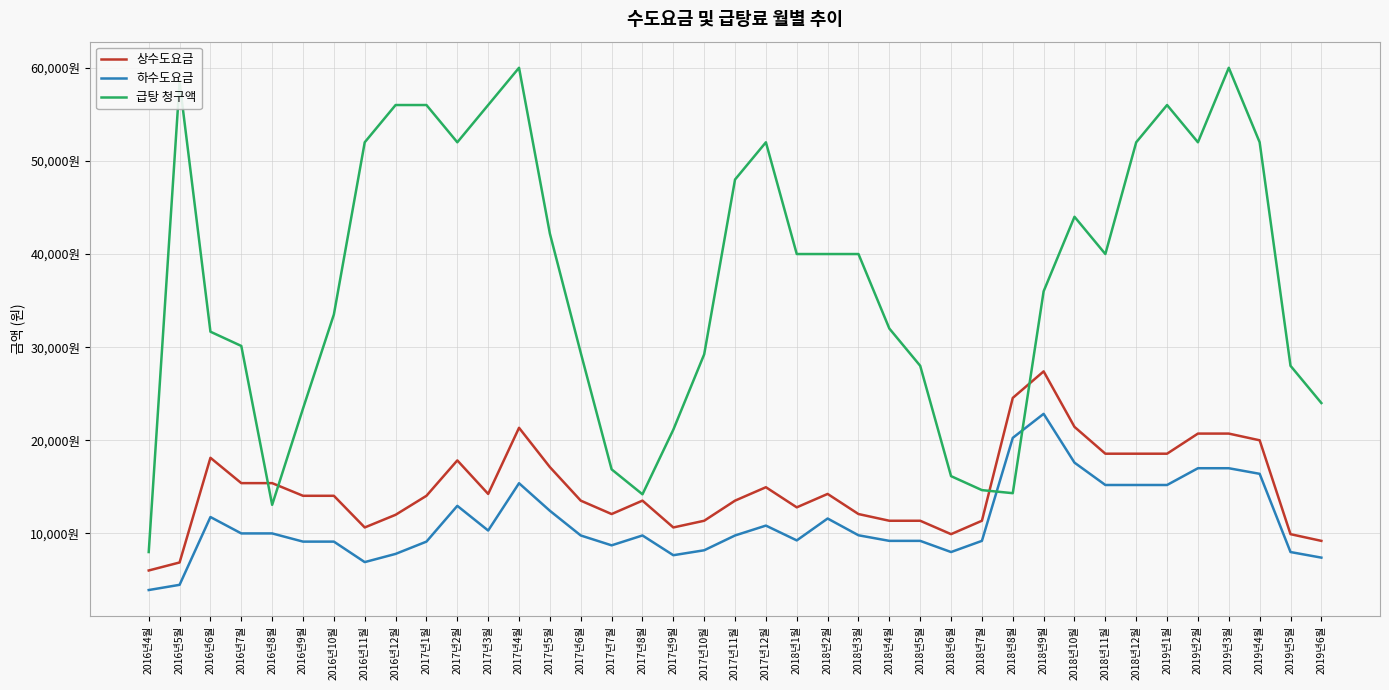

At which label does 하수도요금 first exceed 9780?

2016년6월